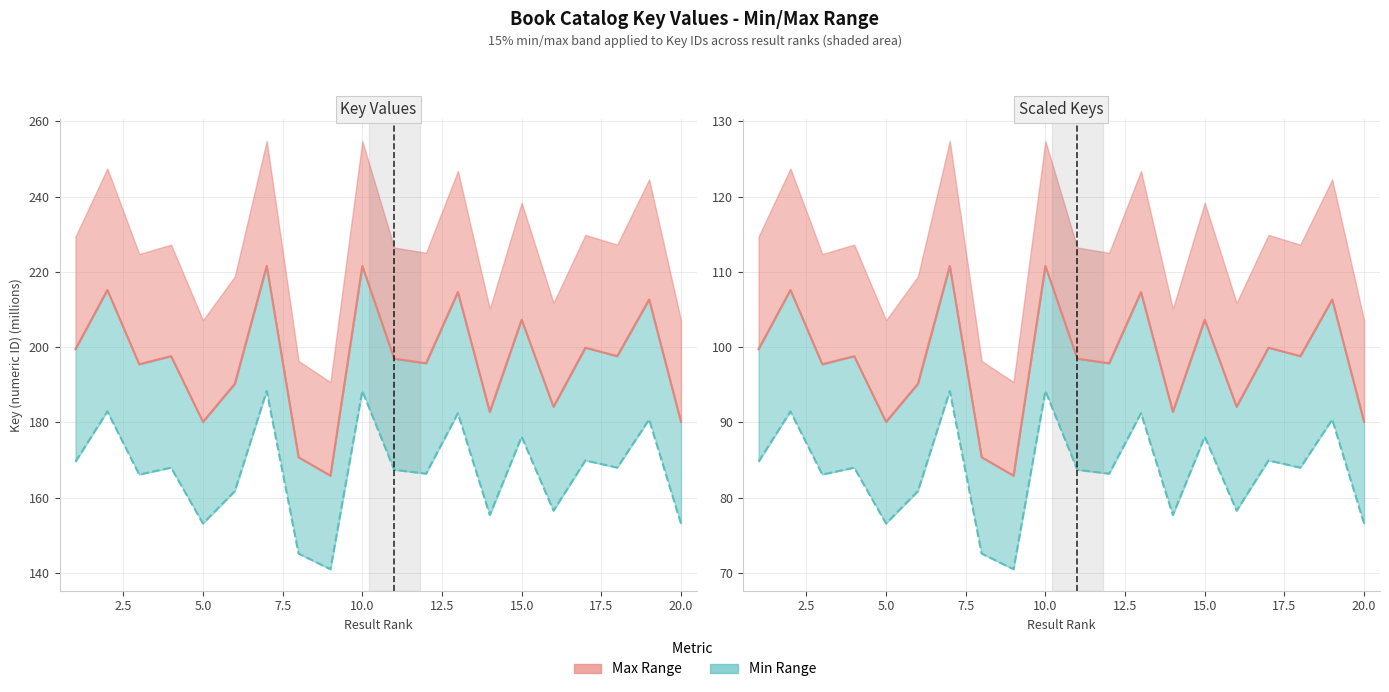

What is the difference between the maximum and minimum values in the Min Bound series?

23.7